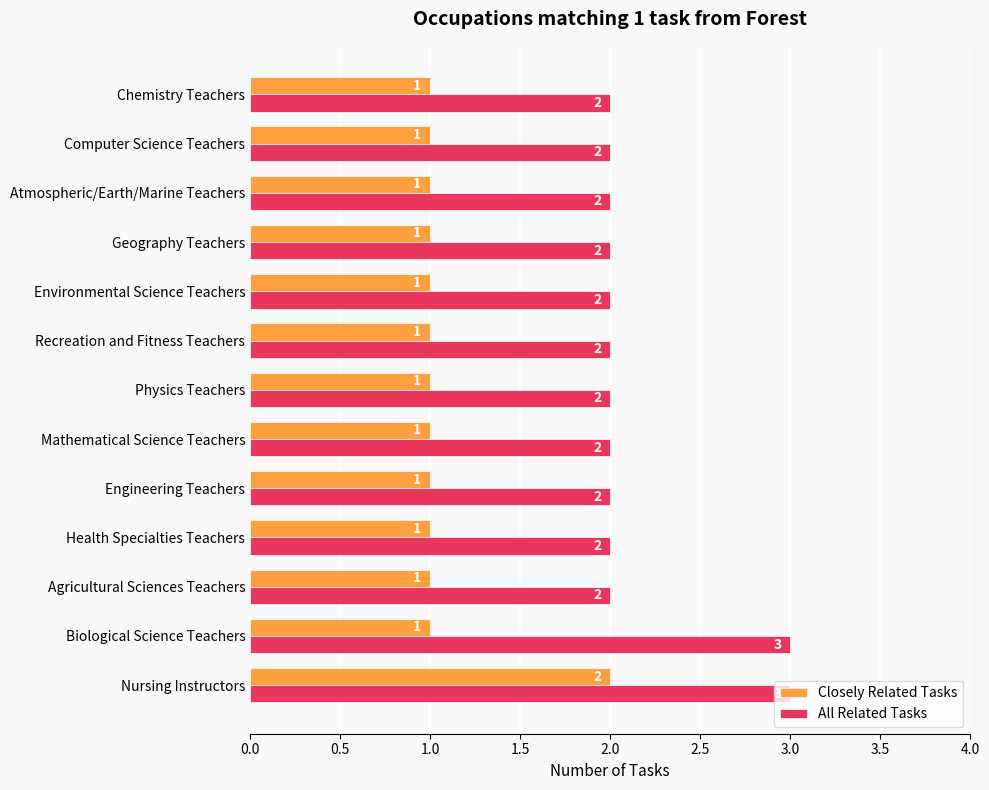

What is the difference between the maximum and minimum values in the All Related Tasks series?

1